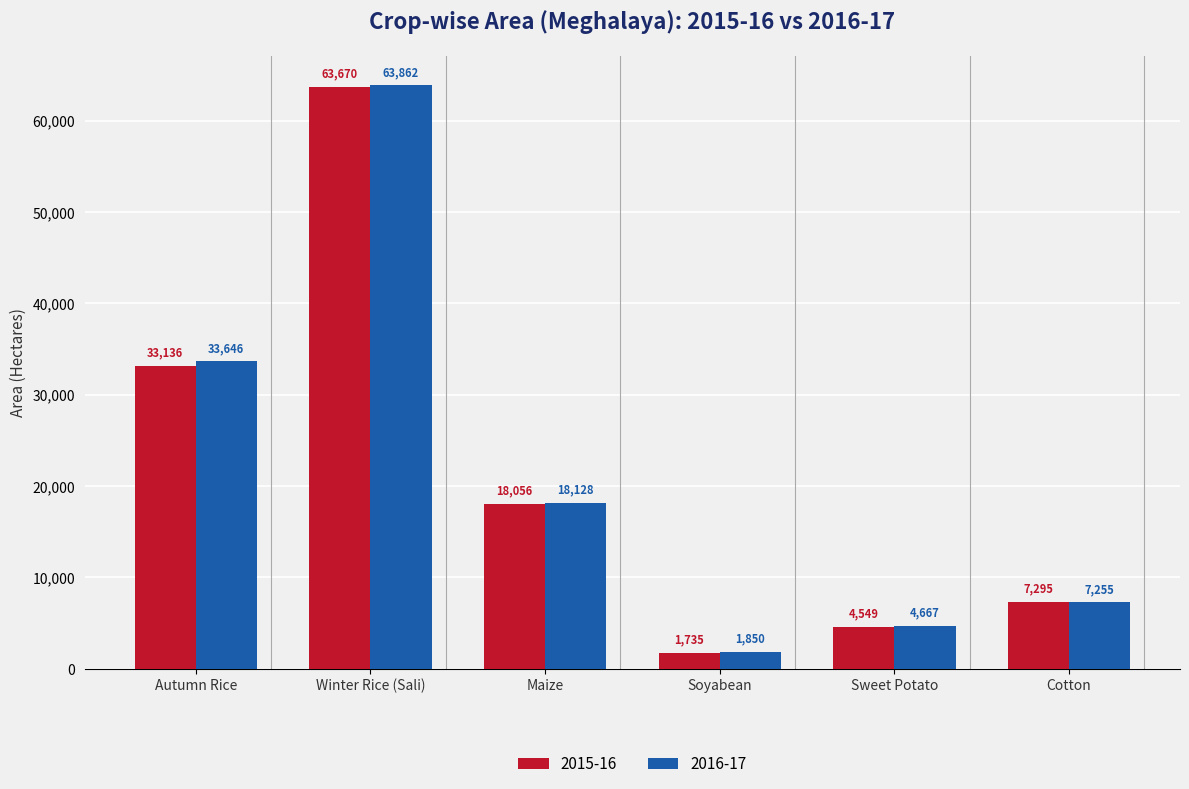

What are all the series names shown in the legend?

2015-16, 2016-17